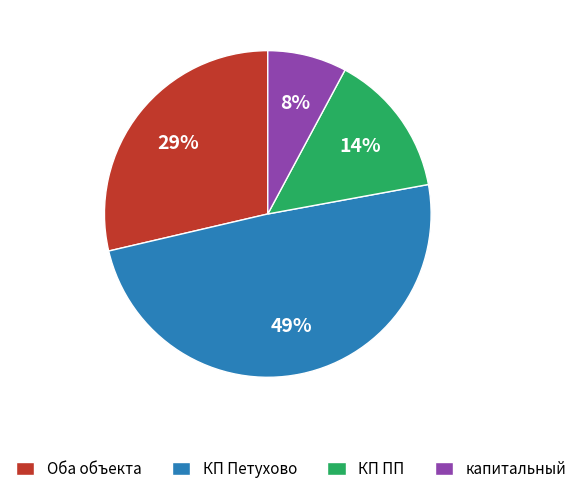

Does Оба объекта represent more than half of the total?

No